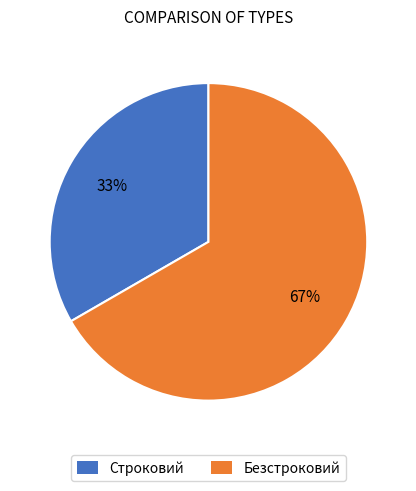

What is the majority slice?

Безстроковий